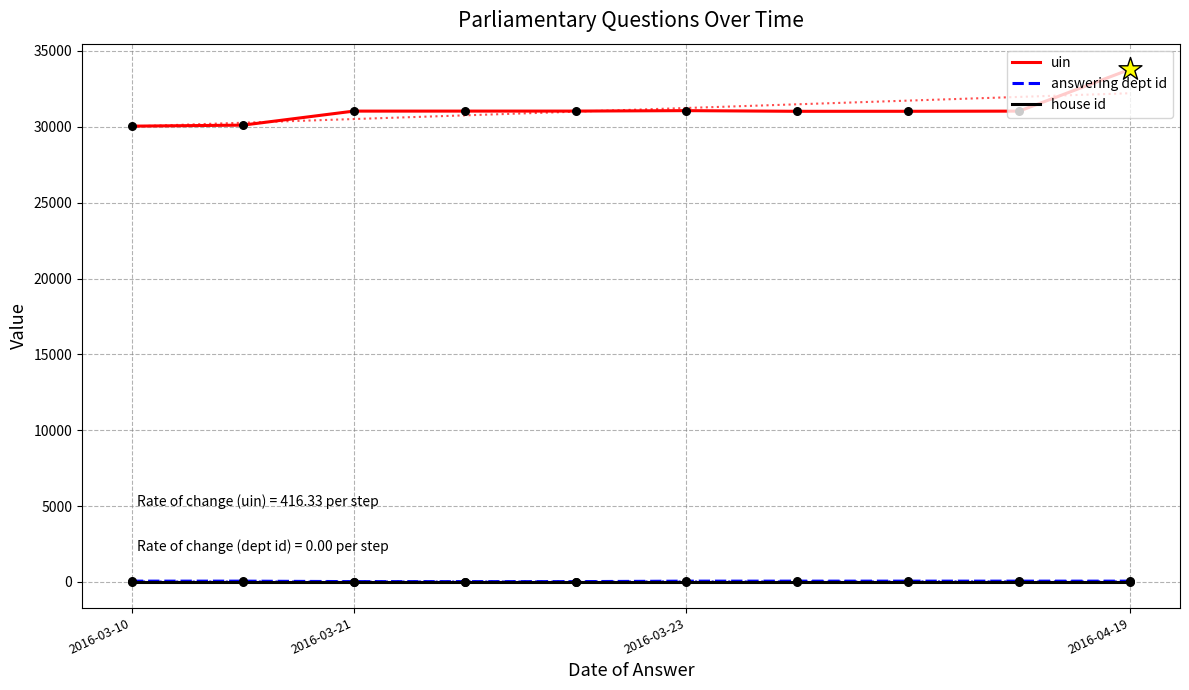

What are all the series names shown in the legend?

uin, answering dept id, house id